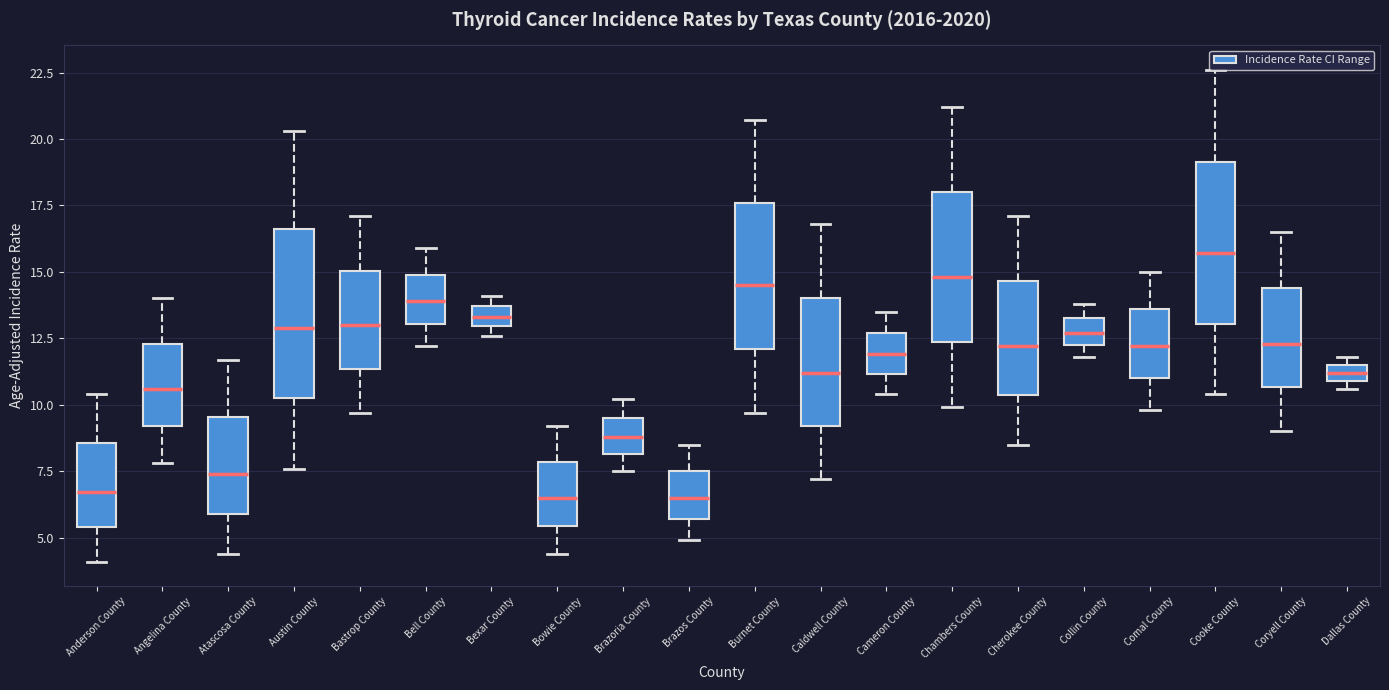

Which box has the highest median line?

Cooke County